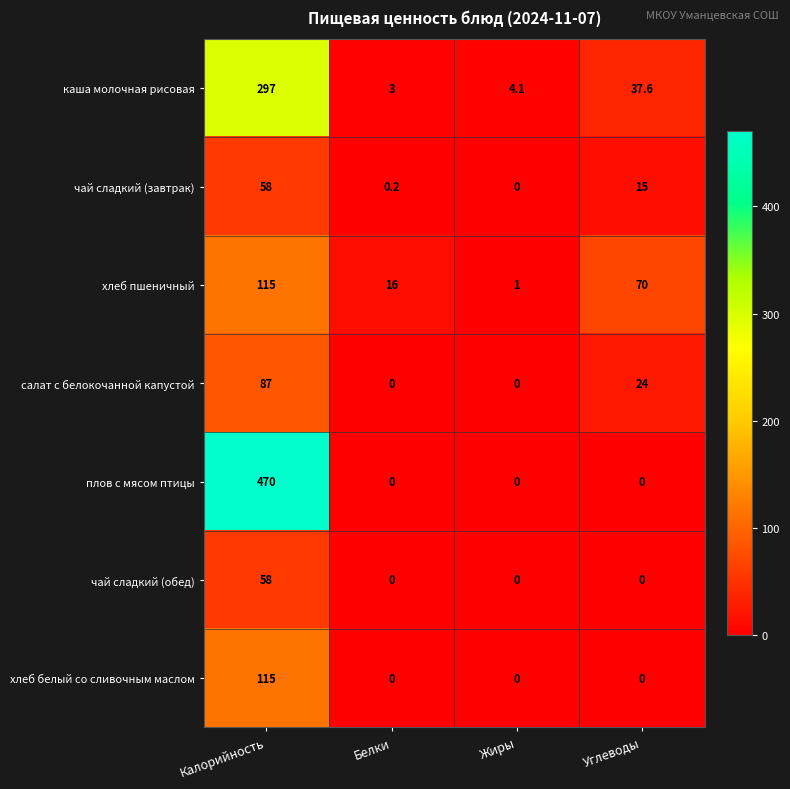

Reading left to right, transcribe all the data shown in this chart.

каша молочная рисовая: 297.0	3.0	4.1	37.6
чай сладкий (завтрак): 58.0	0.2	0.0	15.0
хлеб пшеничный: 115.0	16.0	1.0	70.0
салат с белокочанной капустой: 87.0	0.0	0.0	24.0
плов с мясом птицы: 470.0	0.0	0.0	0.0
чай сладкий (обед): 58.0	0.0	0.0	0.0
хлеб белый со сливочным маслом: 115.0	0.0	0.0	0.0